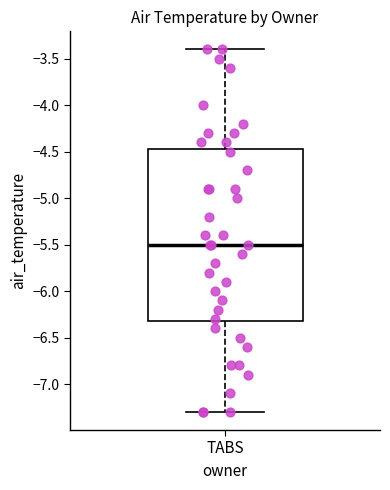

Transcribe this box plot: give where the median line is, the range the box spans, and where the two whiskers end, as read against the y-axis. The values are not printed on the chart, so give them approximately, as read against the axis.

median -5.50, box -6.30 to -4.45, whiskers -7.30 to -3.40